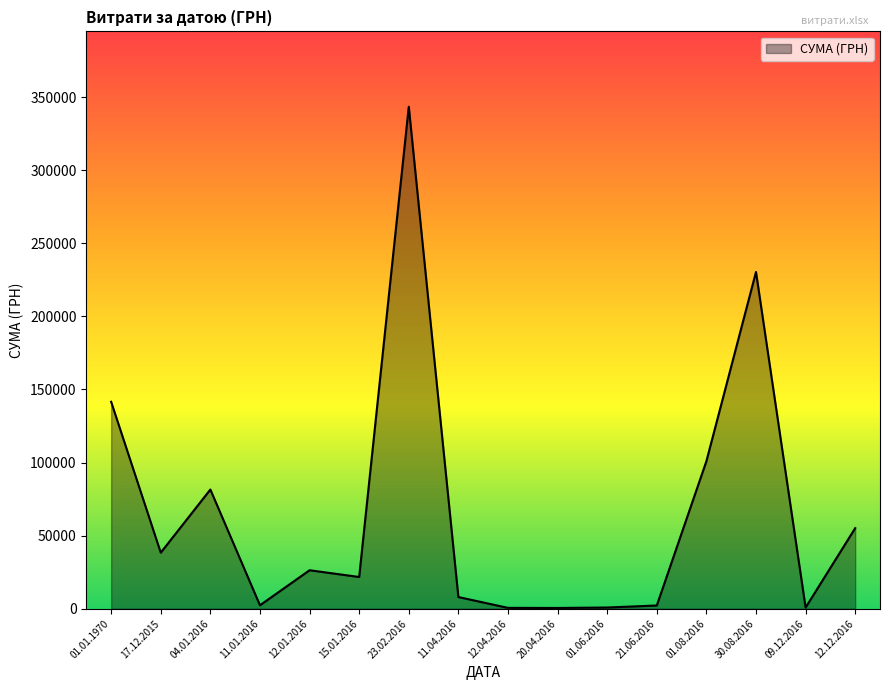

Which category has the highest value across all series?

23.02.2016